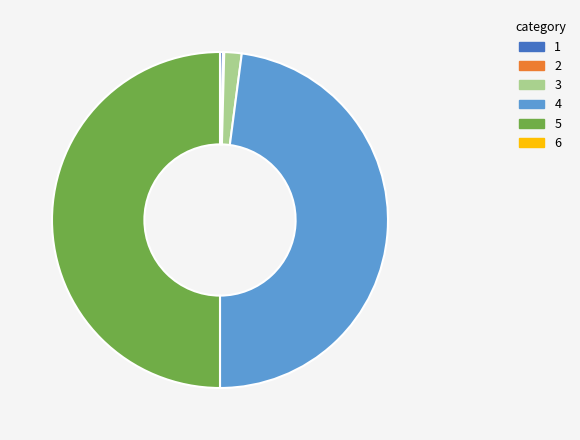

To the nearest percent, what is the average slice percentage?

17%